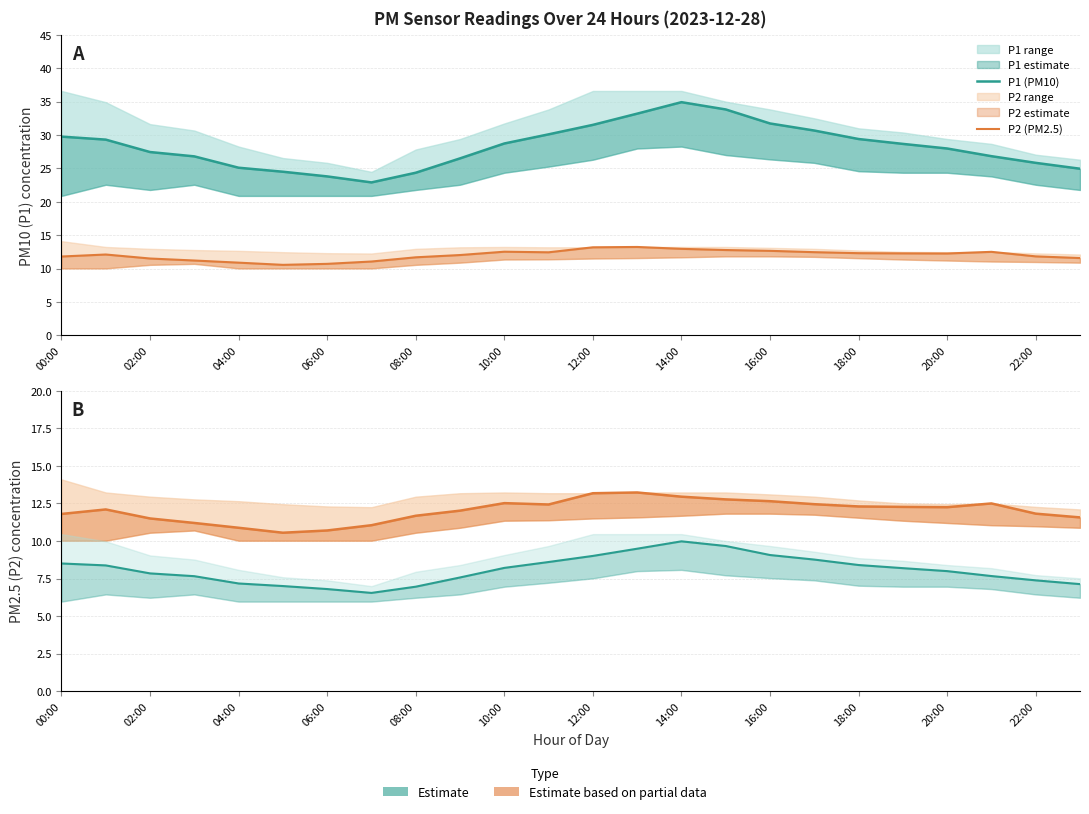

In P1/3.5 (scaled), how many points are higher than both neighbors (excluding endpoints)?

1